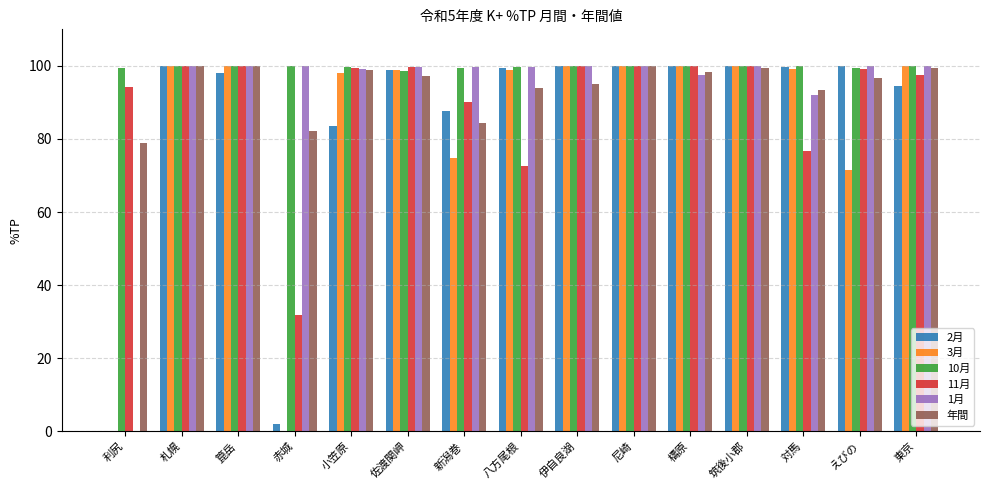

What are all the series names shown in the legend?

2月, 3月, 10月, 11月, 1月, 年間